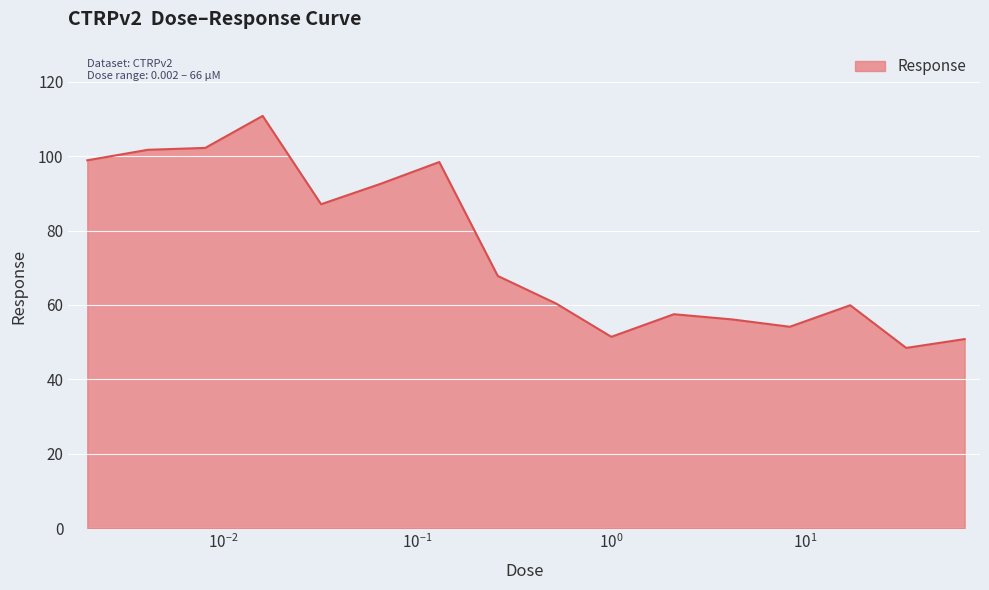

What is the greatest value displayed?

110.8